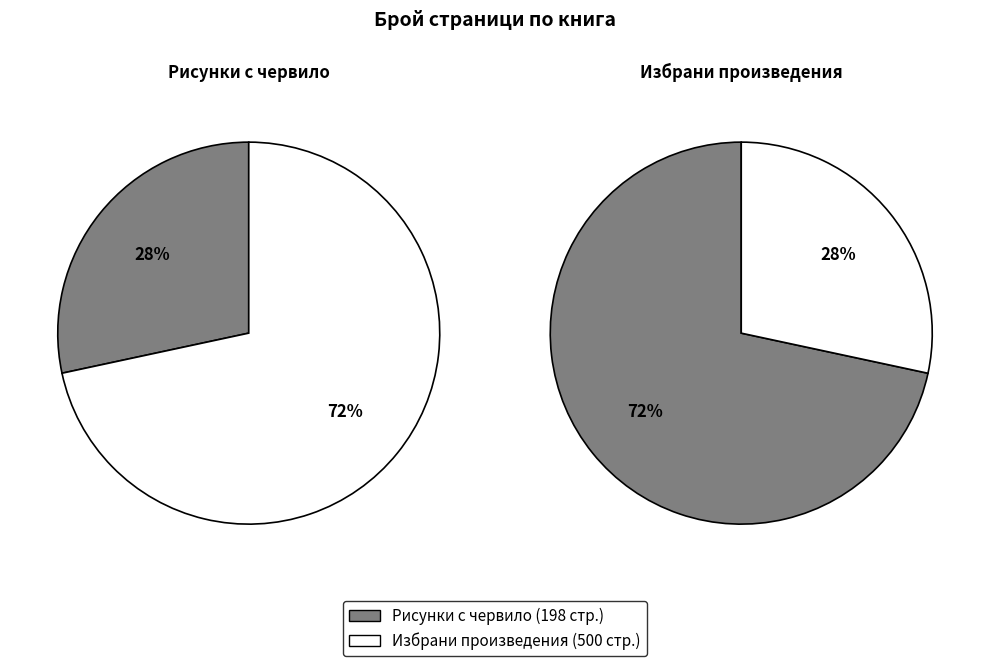

Which has a higher value, Рисунки с червило (id: 6565) or Избрани произведения (id: 13483)?

Избрани произведения (id: 13483)